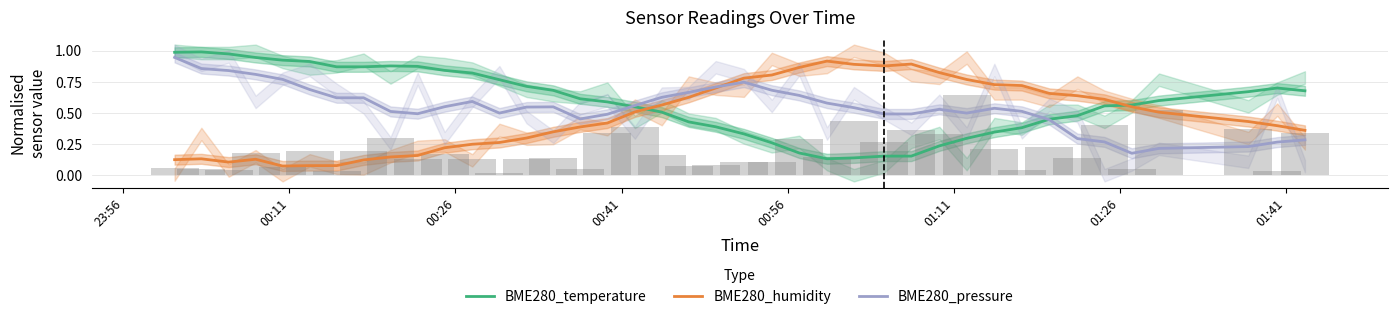

How many intersections are there between BME280_humidity and BME280_temperature?

2